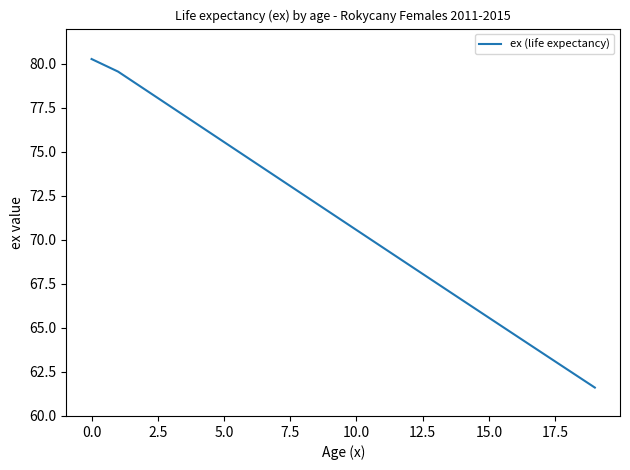

What is the minimum value shown in the chart?

61.6